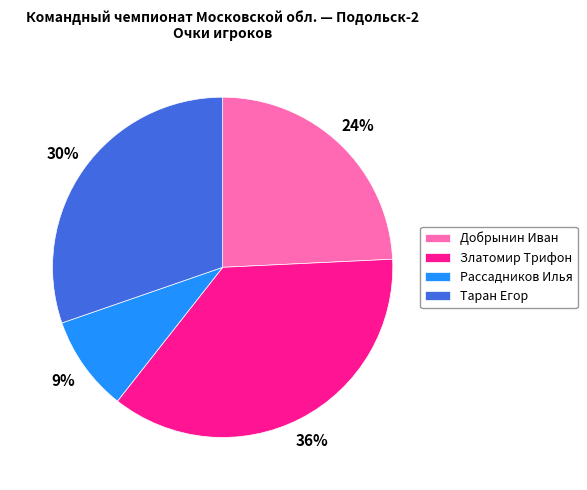

To the nearest percent, what is the combined percentage of Таран Егор and Добрынин Иван?

55%